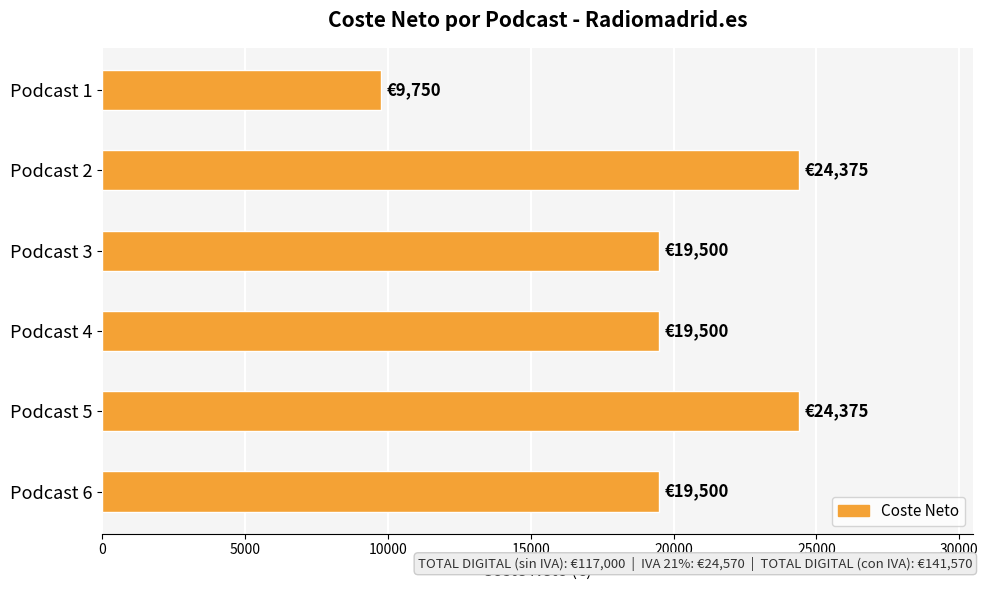

What is the value of the 5th bar from the top?

24375